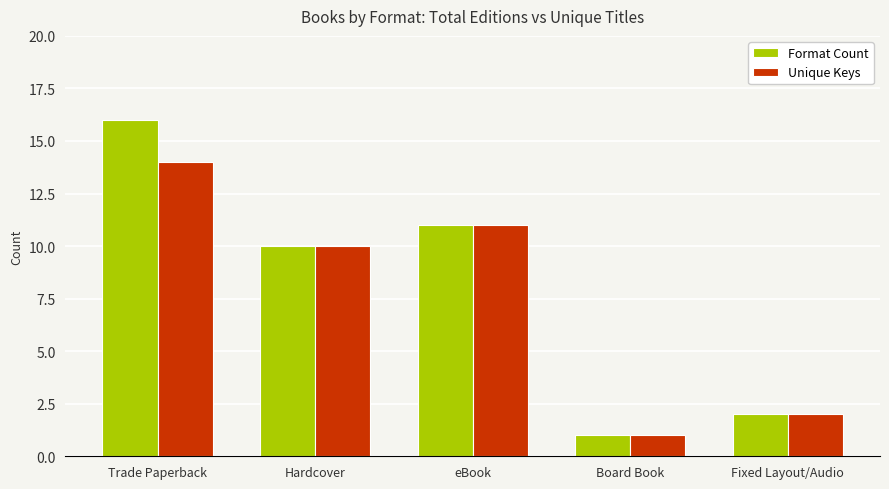

At which label does Format Count first exceed 10?

Trade Paperback